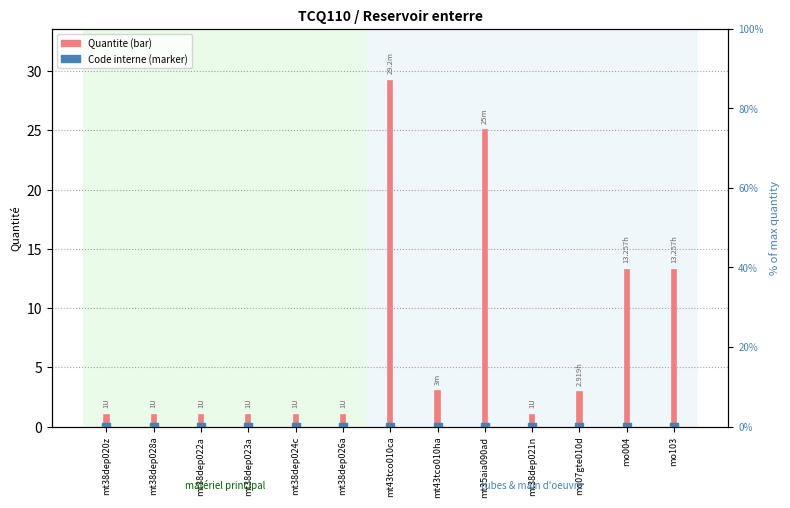

At which category is the sum across all series the highest?

mt43tco010ca